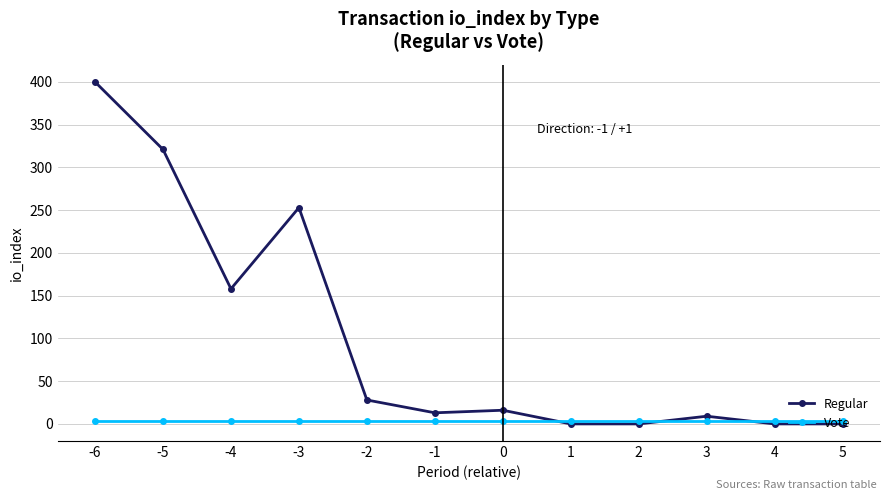

At which category is the sum across all series the highest?

-6